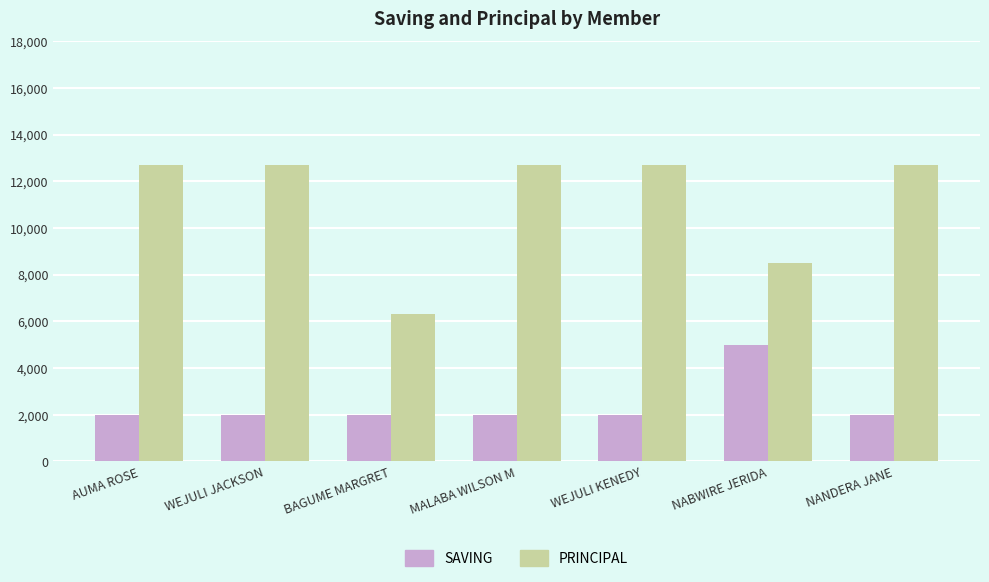

How many bars are there in each group?

2